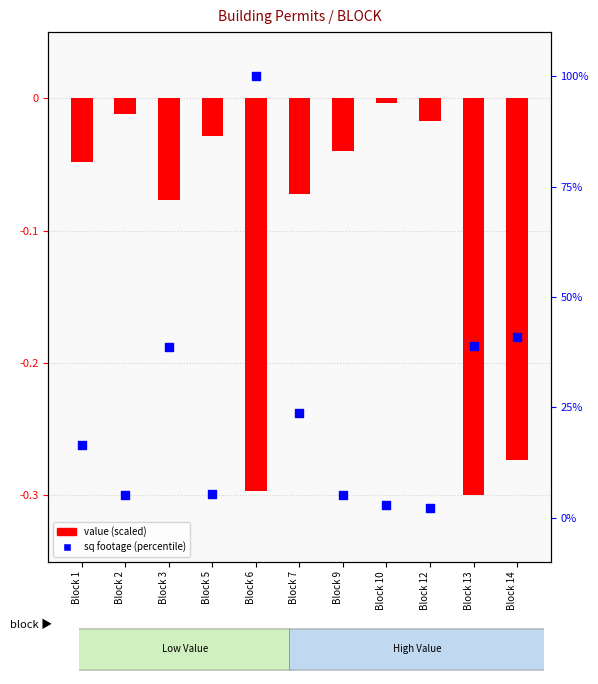

Which series contains the lowest Y value?

value (scaled)